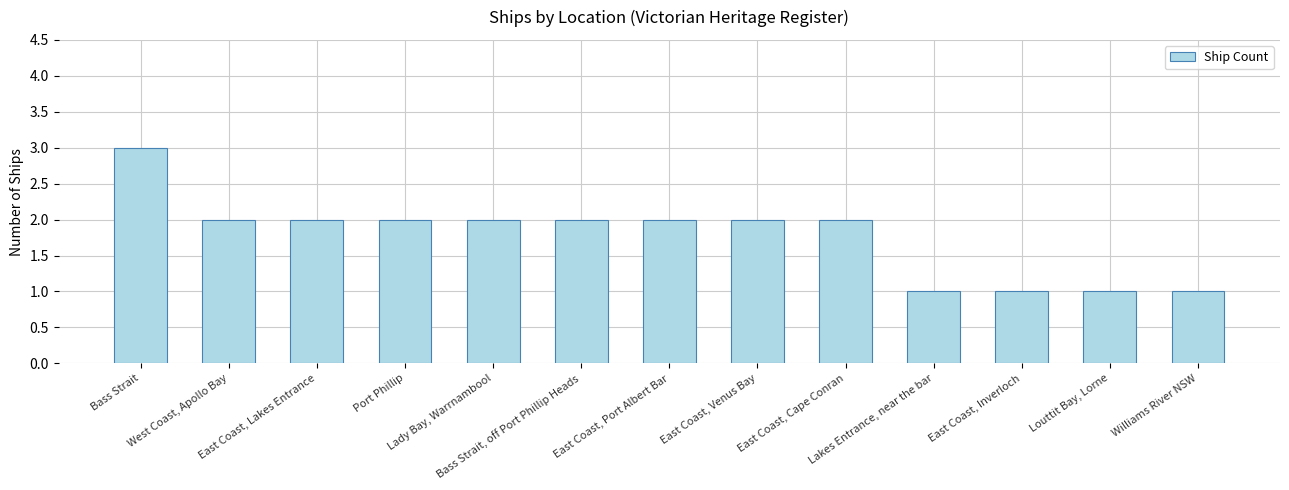

What is the sum of the values at Port Phillip and East Coast, Port Albert Bar?

4